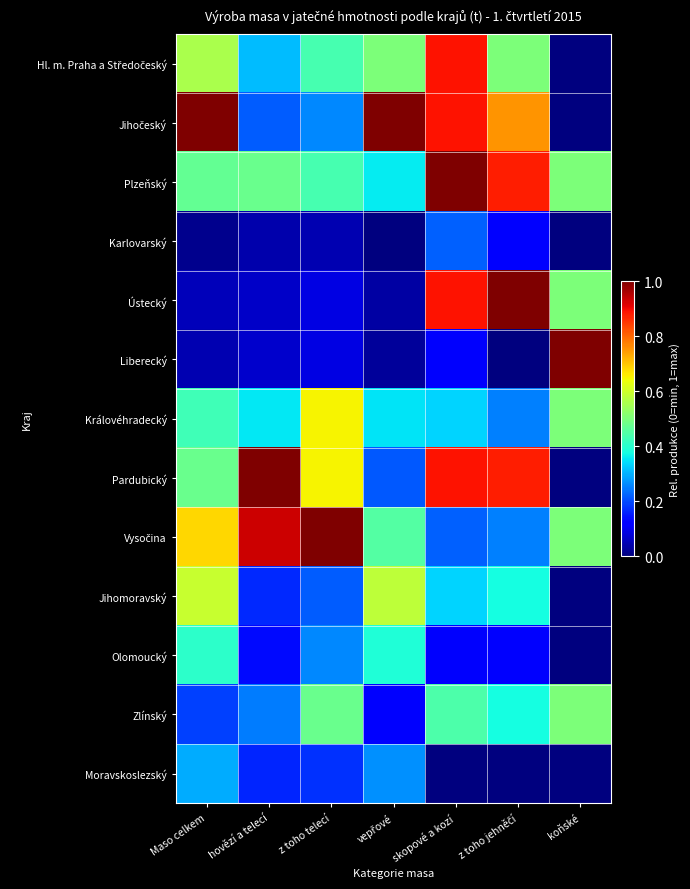

Which category has the lowest value across all series?

koňské